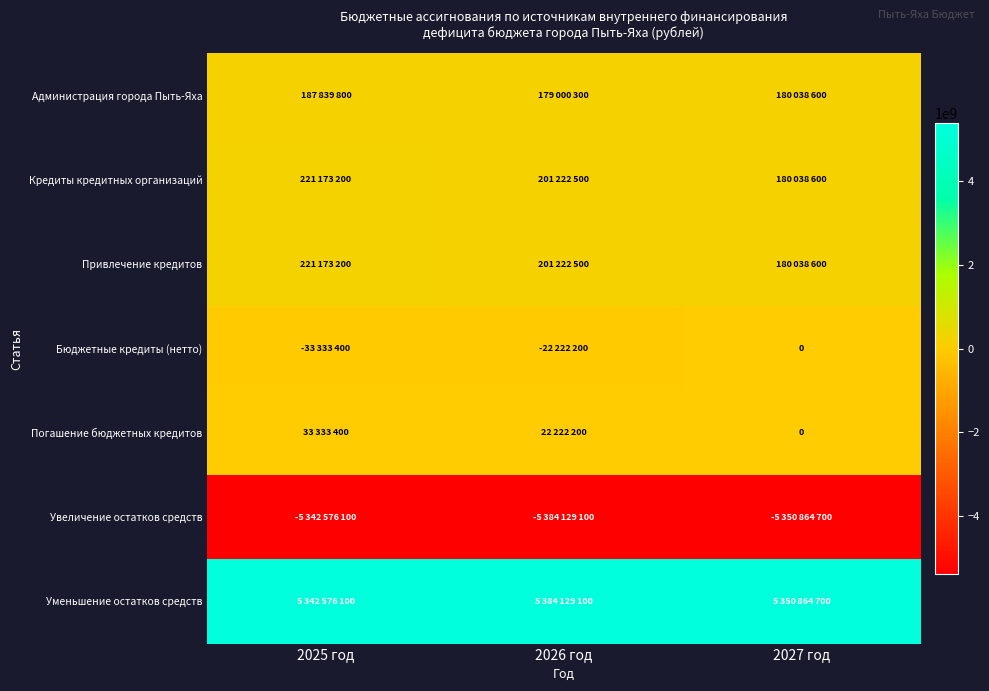

Is it true that Привлечение кредитов equals 56862733 at 2026 год?

False